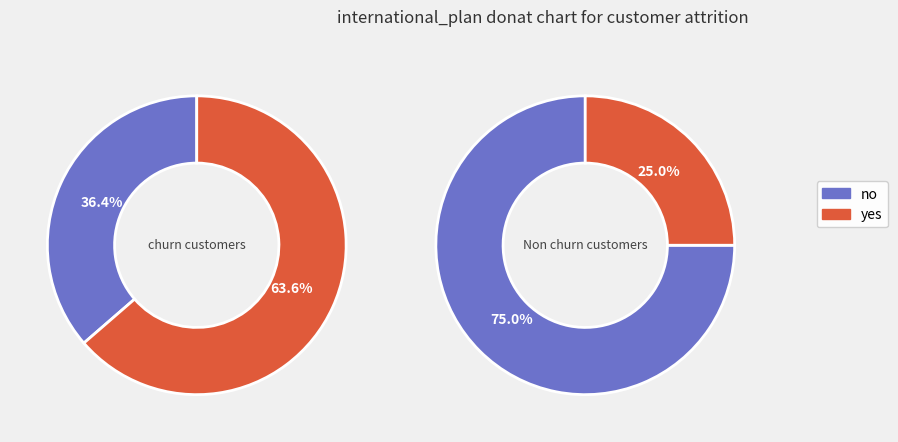

The 0 slice represents 30% of the pie. True or false?

False